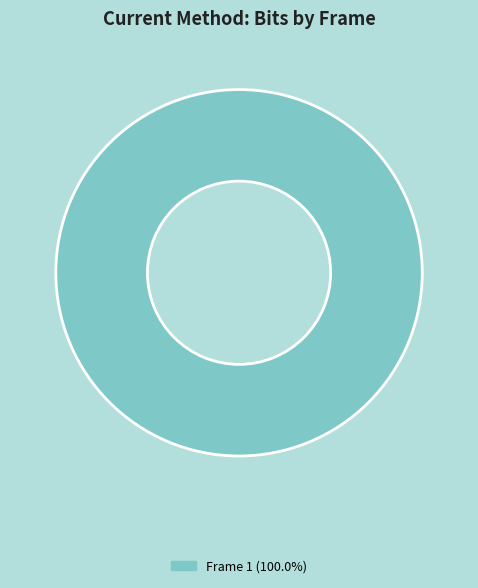

Does any single category account for the majority?

Yes